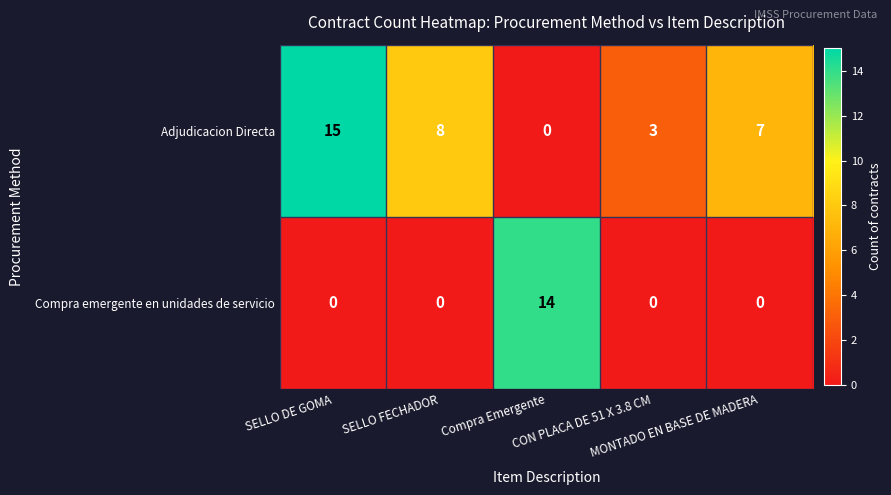

Which series has the largest total across all categories?

Adjudicacion Directa